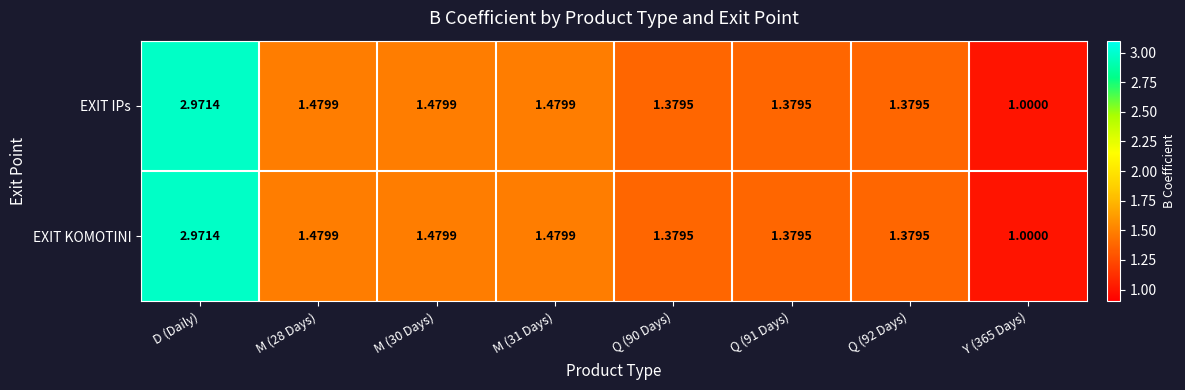

Is the value of EXIT IPs at D (Daily) greater than the value of EXIT KOMOTINI at M (28 Days)?

Yes